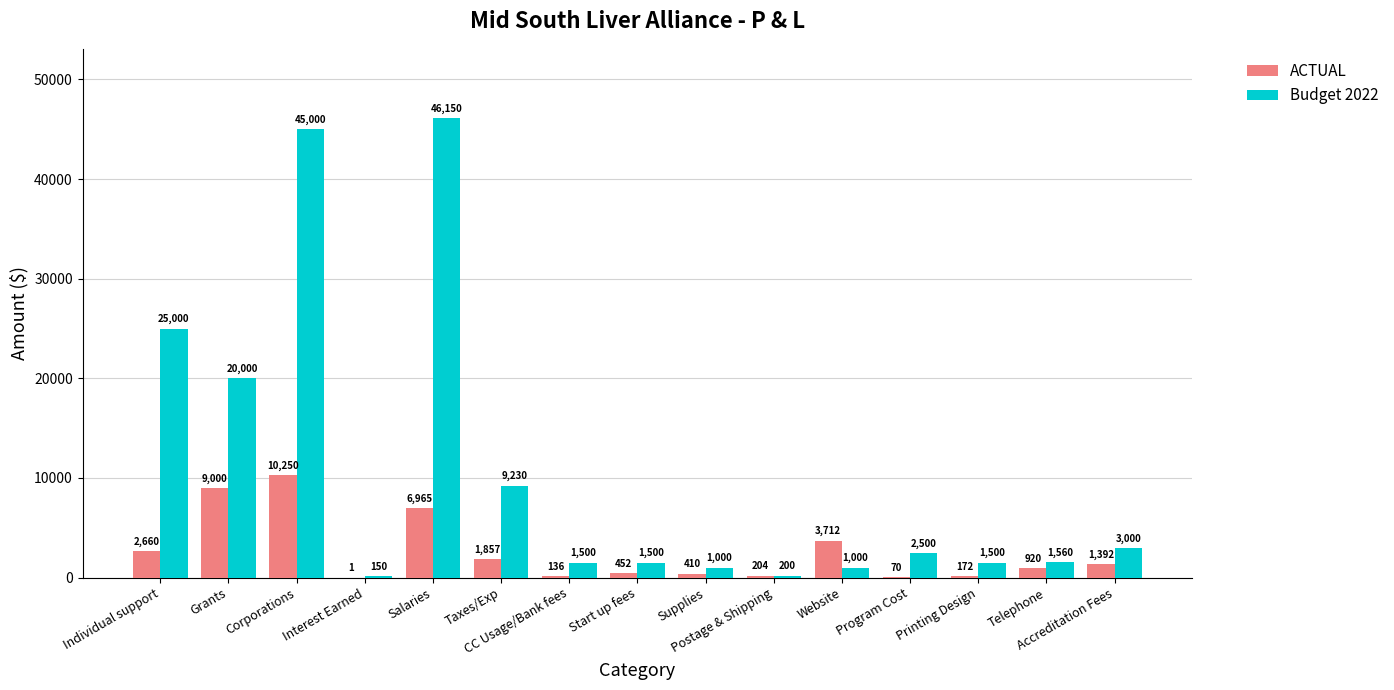

What is the total value across all series at Start up fees?

1952.0